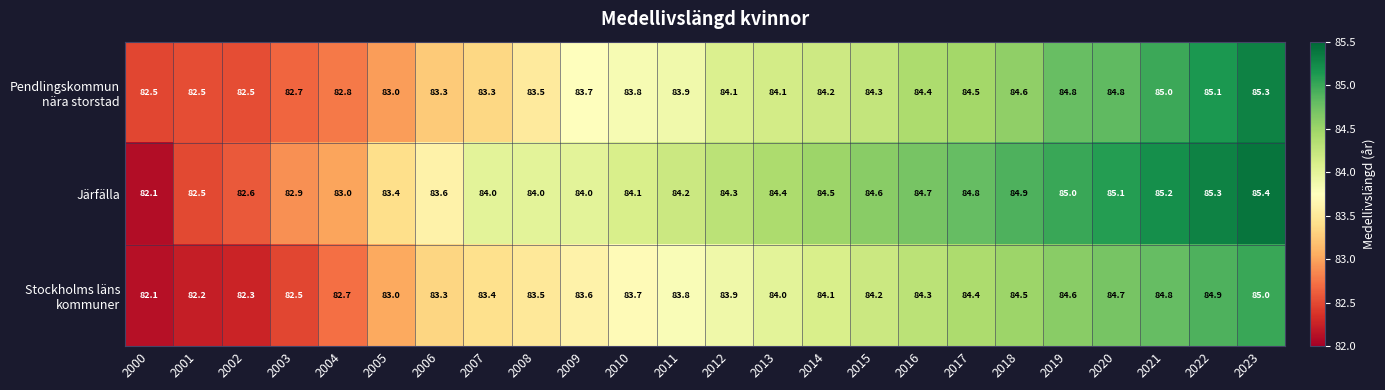

At which category is the sum across all series the highest?

2023